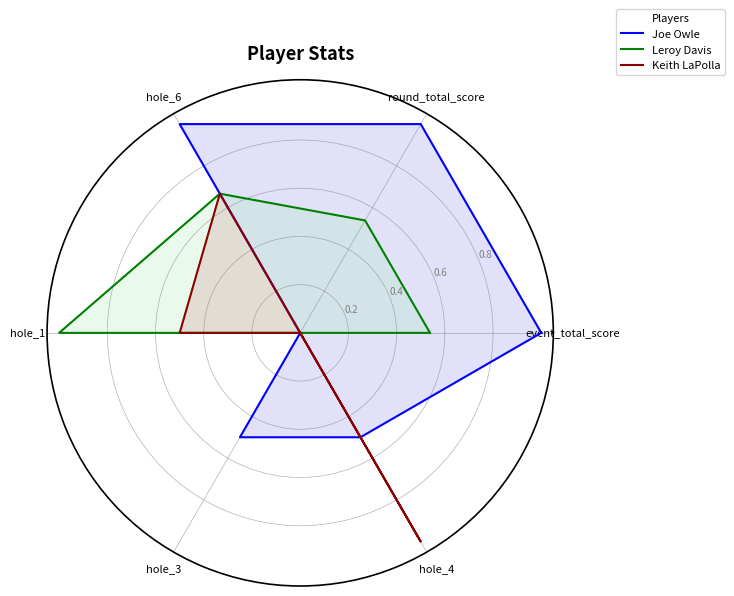

What is the total value across all series at hole_3?

0.5